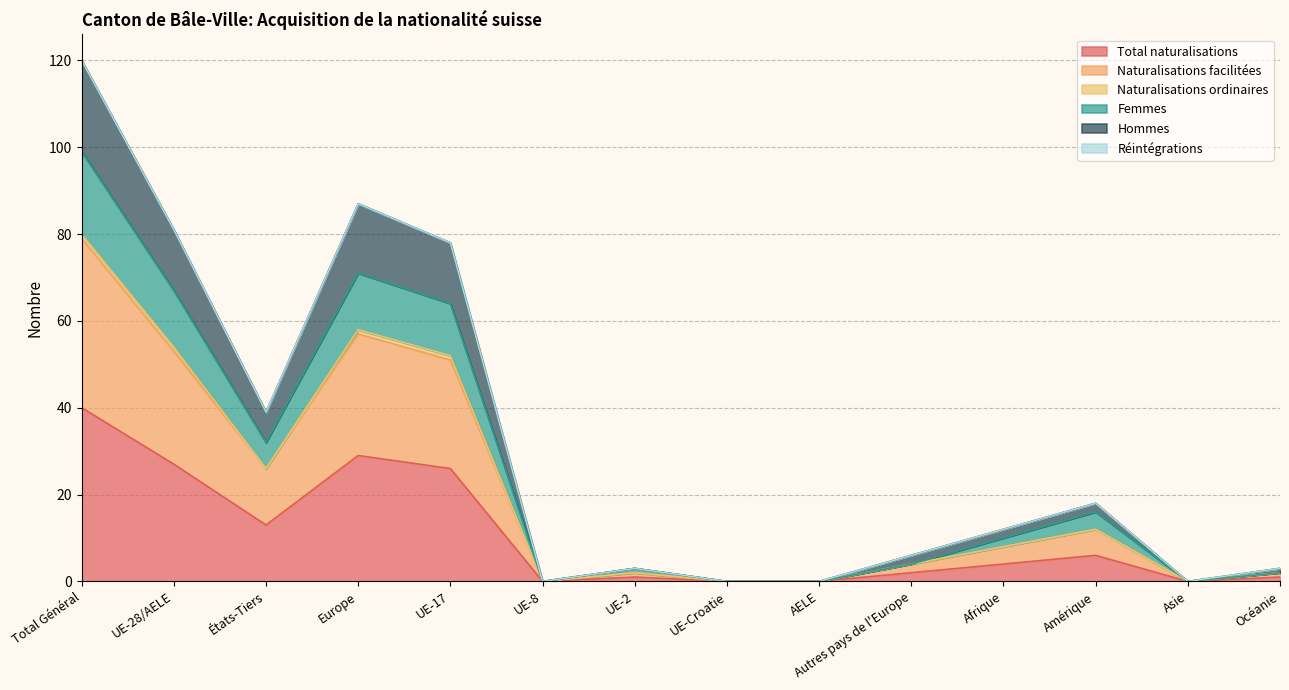

At which label does Total naturalisations reach its peak?

Total Général